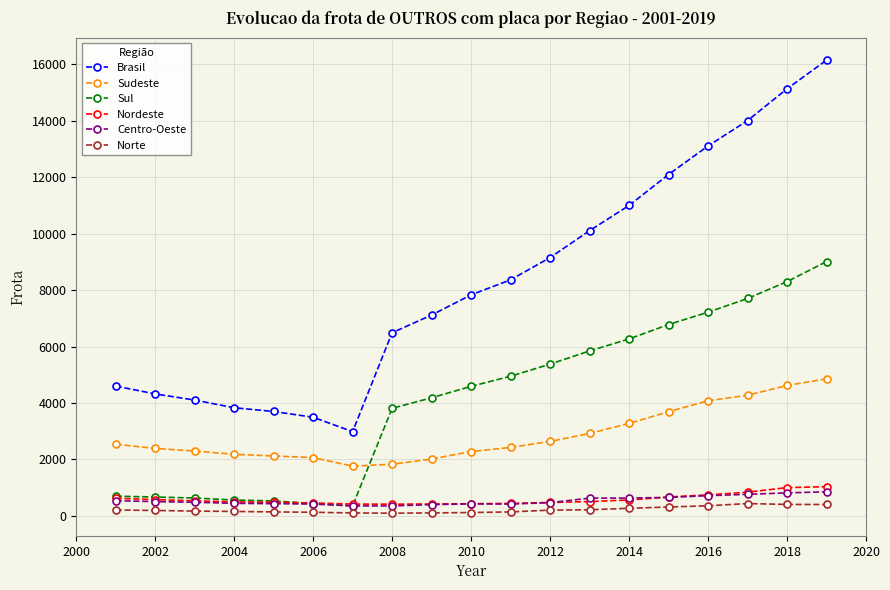

Which series has the largest total across all categories?

Brasil